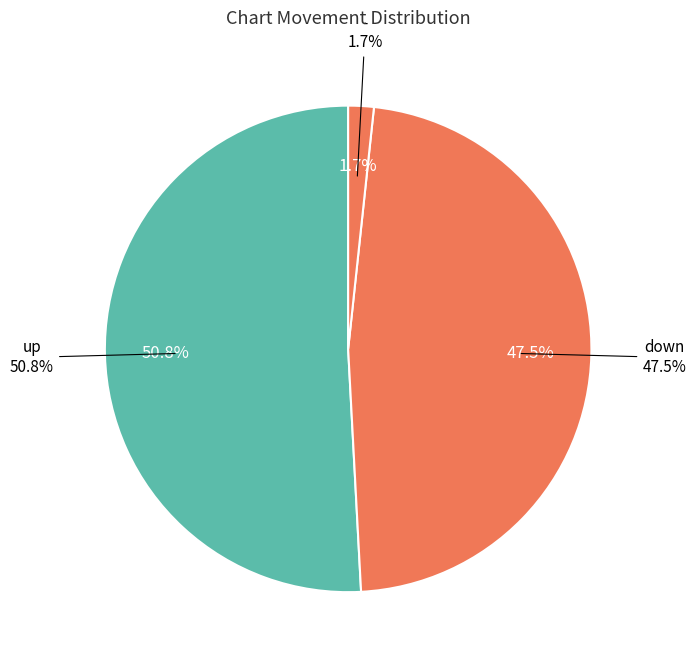

How many slices are in this pie chart?

3